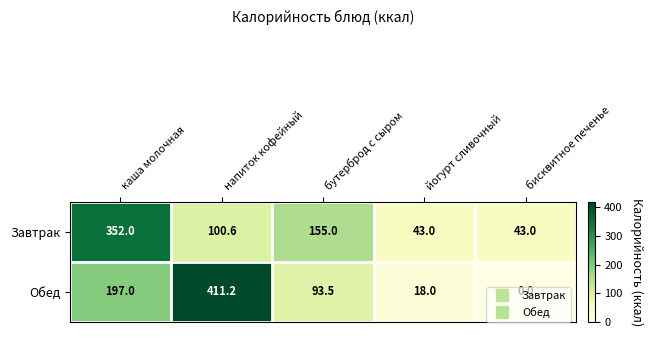

Is it true that Обед equals 18.0 at йогурт сливочный?

True